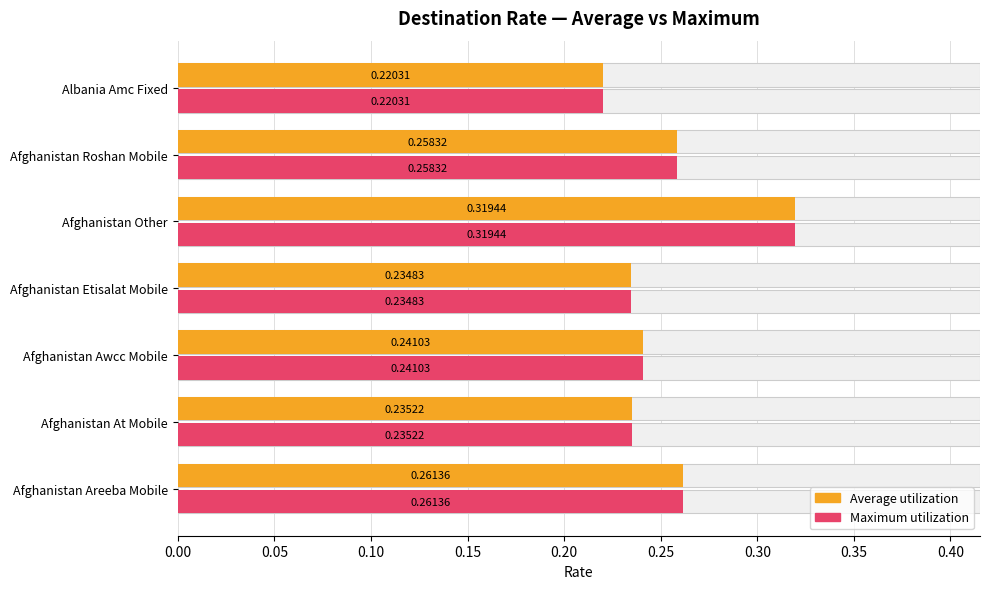

How many distinct data groups are displayed?

2